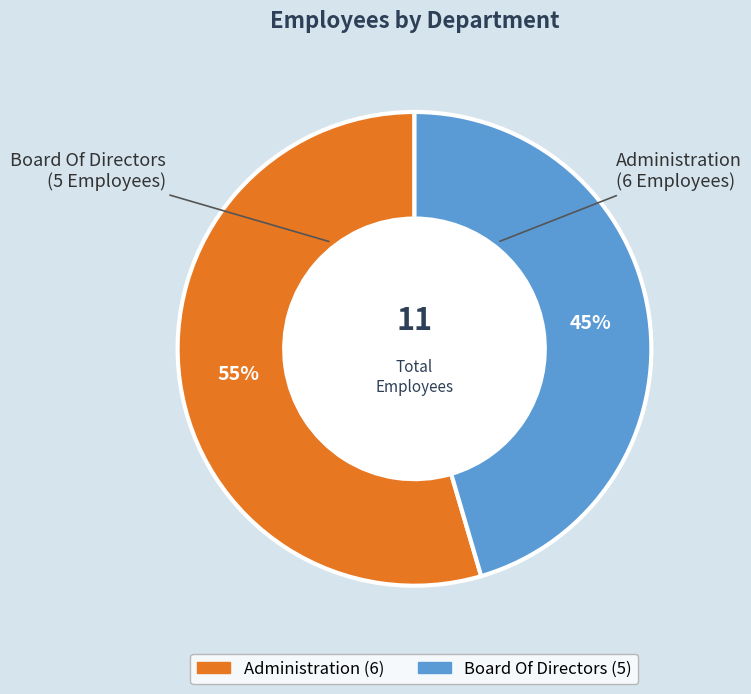

Do Board Of Directors and Administration together represent more than half of the pie?

Yes